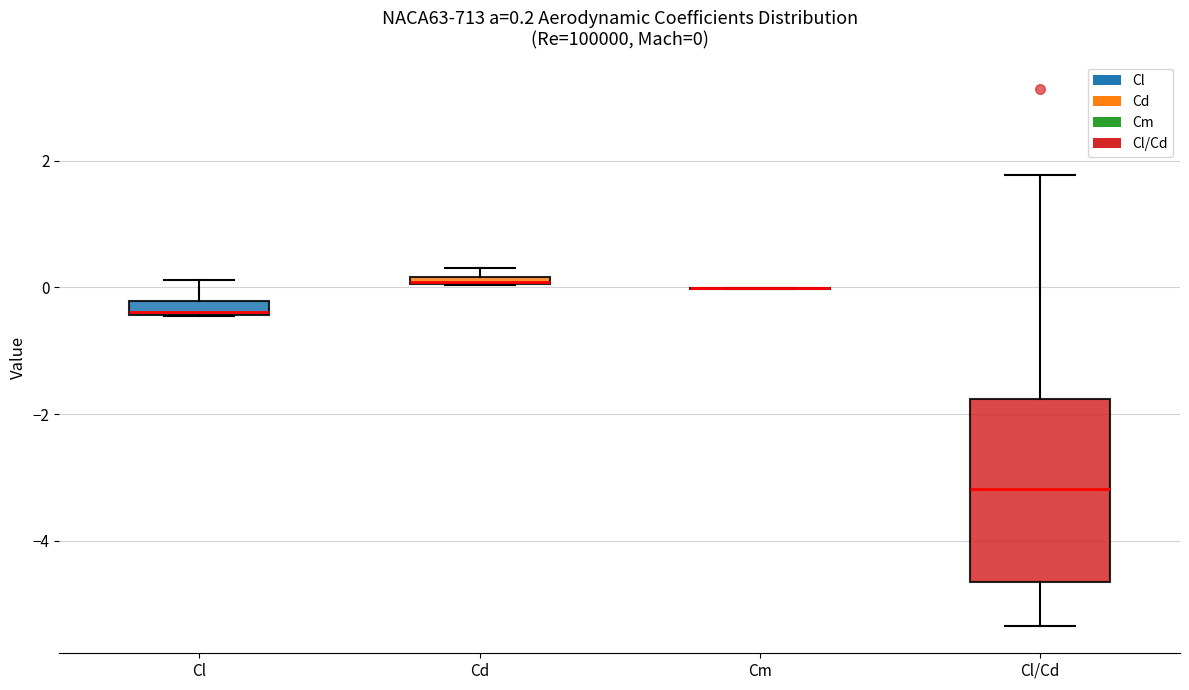

Which box is the tallest, from its lower edge to its upper edge?

Cl/Cd